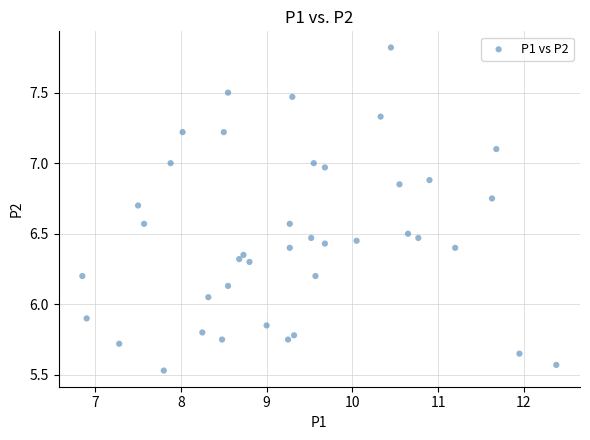

What is the range of Y values (max minus min)?

2.3